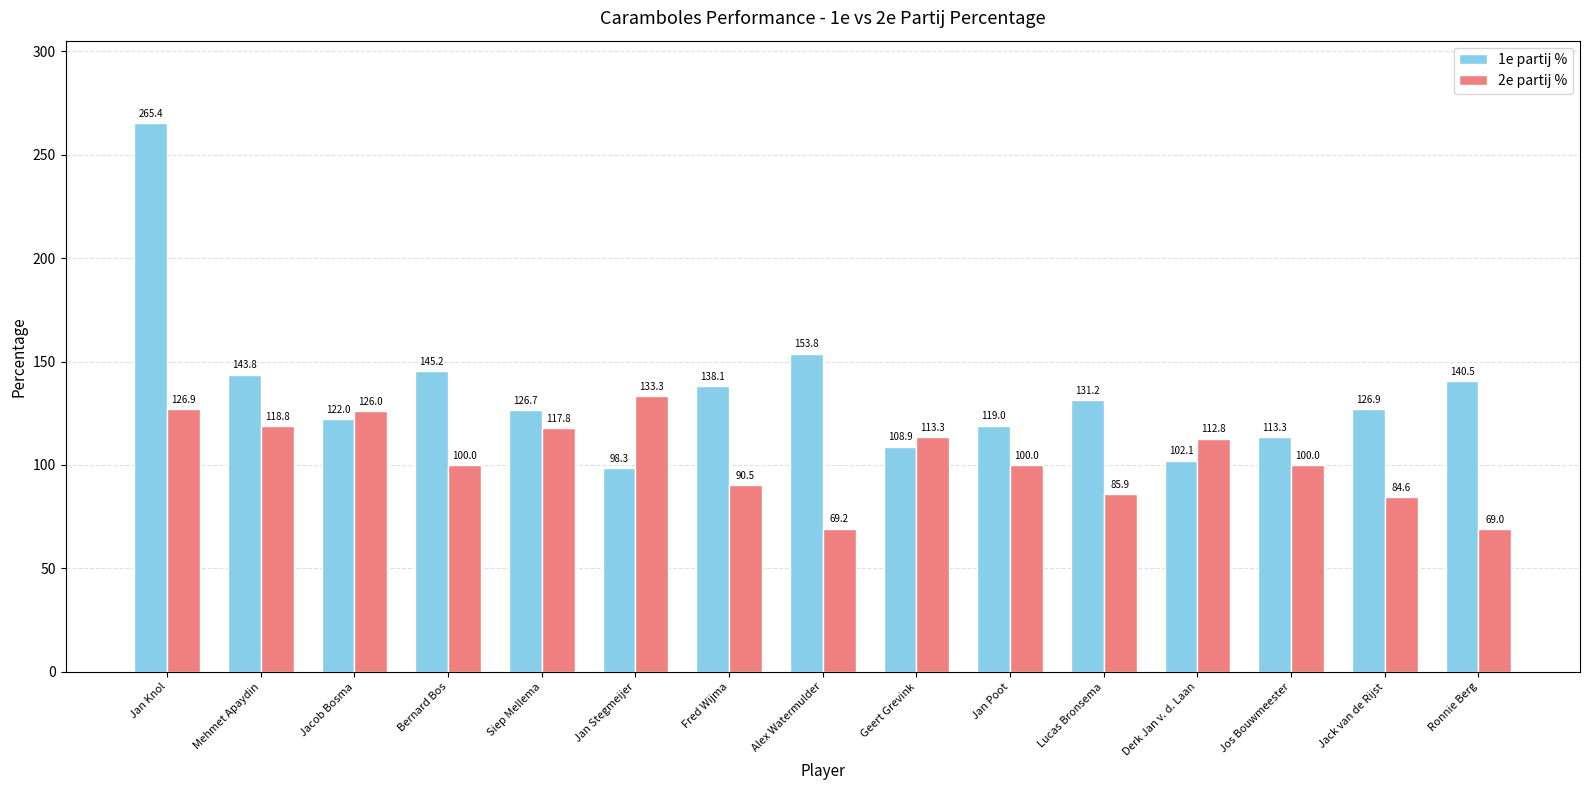

What is the maximum value for 1e partij %?

265.4